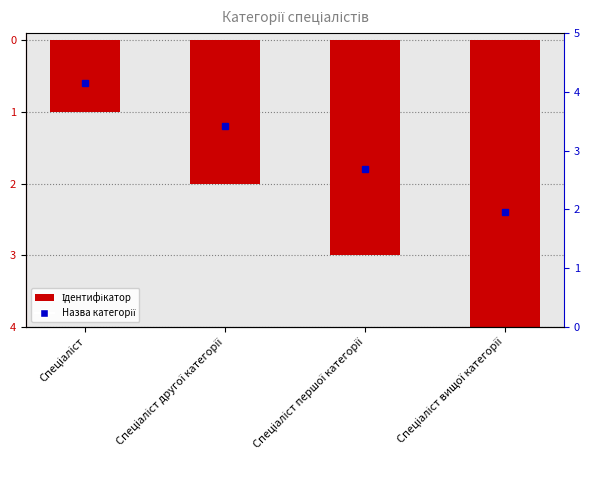

Rank the categories by value from highest to lowest.

Спеціаліст, Спеціаліст другої категорії, Спеціаліст першої категорії, Спеціаліст вищої категорії